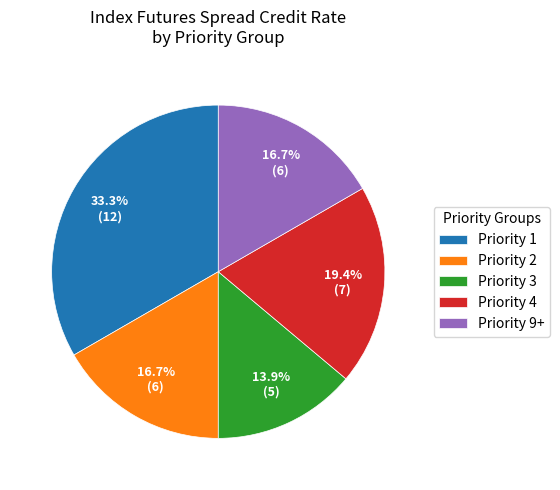

Which category has the smallest portion of the pie?

Priority 3